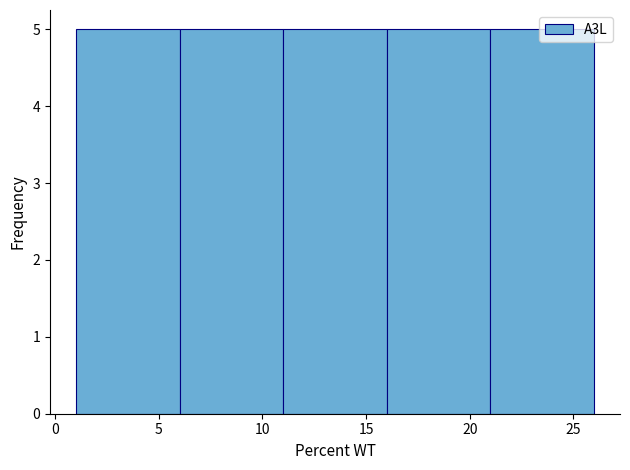

Reading left to right, list every bar in this chart as the range it spans on the x-axis followed by its height. The values are not printed on the chart, so give them approximately, as read against the axis.

1 to 6: 5
6 to 11: 5
11 to 16: 5
16 to 21: 5
21 to 26: 5